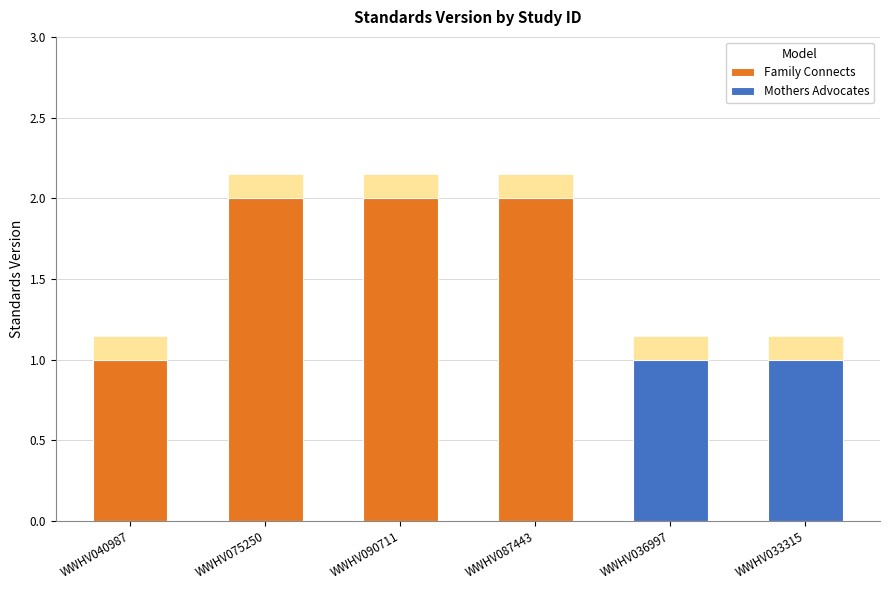

Read the value at WWHV040987.

1